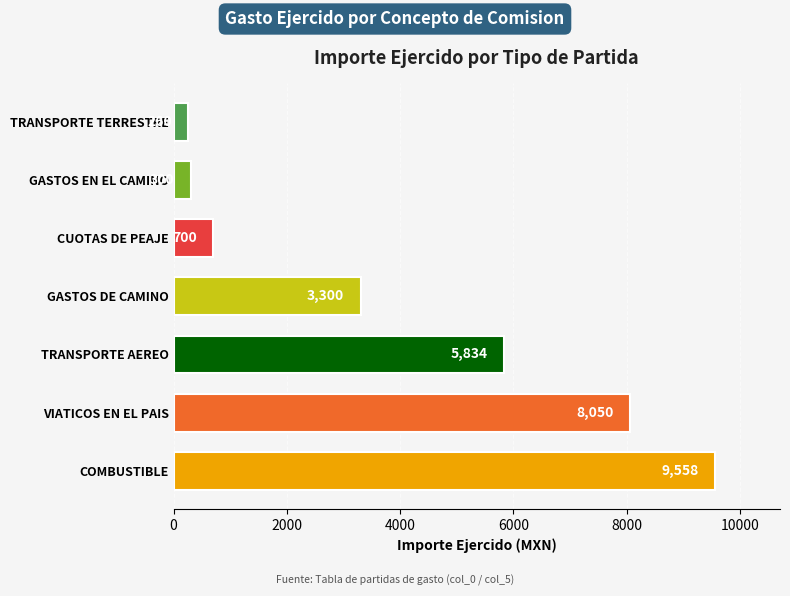

Reading top to bottom, list all the values displayed in this chart.

260	300	700	3300	5834	8050	9558